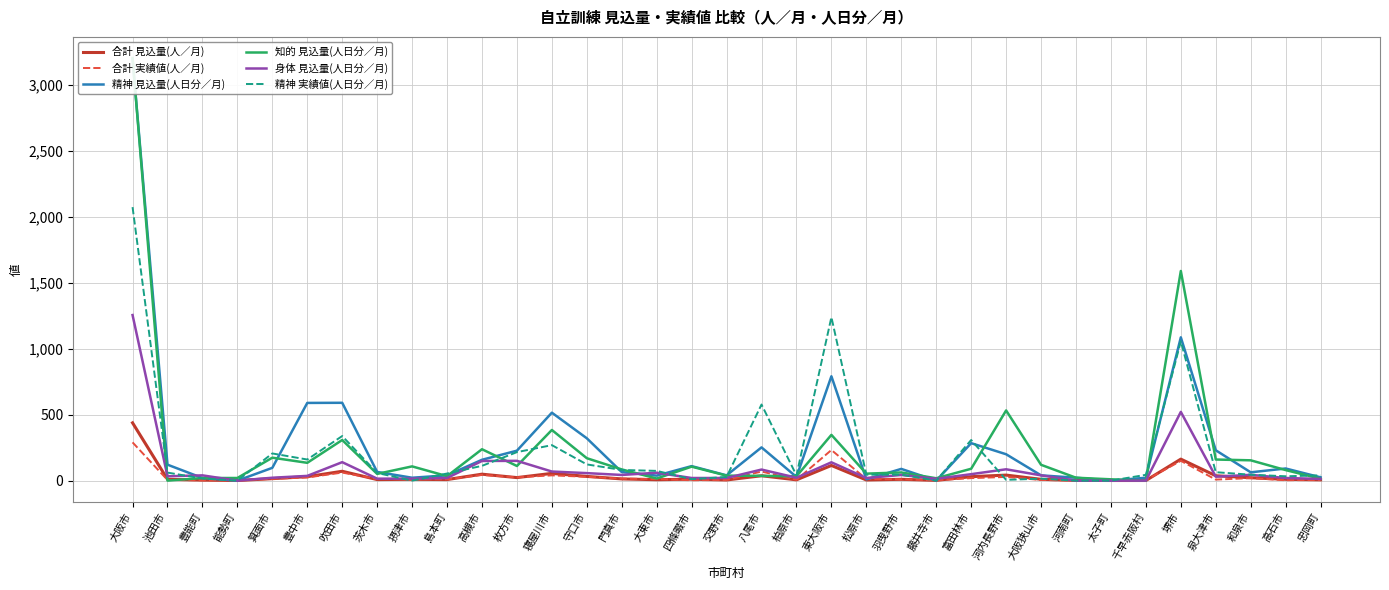

How many intersections are there between 合計 見込量(人／月) and 身体 見込量(人日分／月)?

6